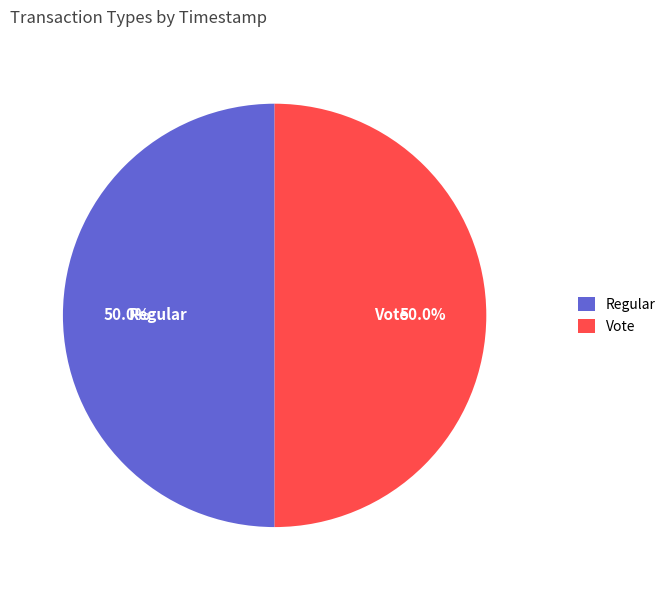

How many segments does this pie chart have?

2